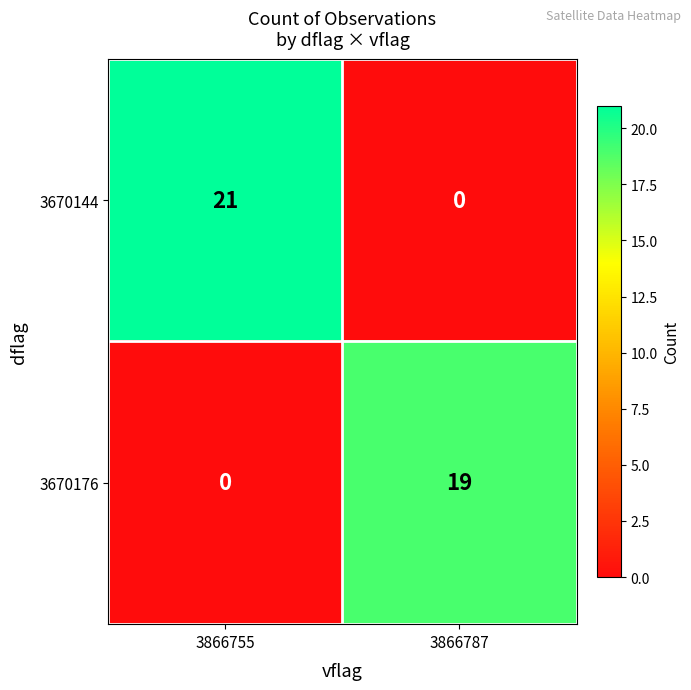

How many series are shown in this chart?

2